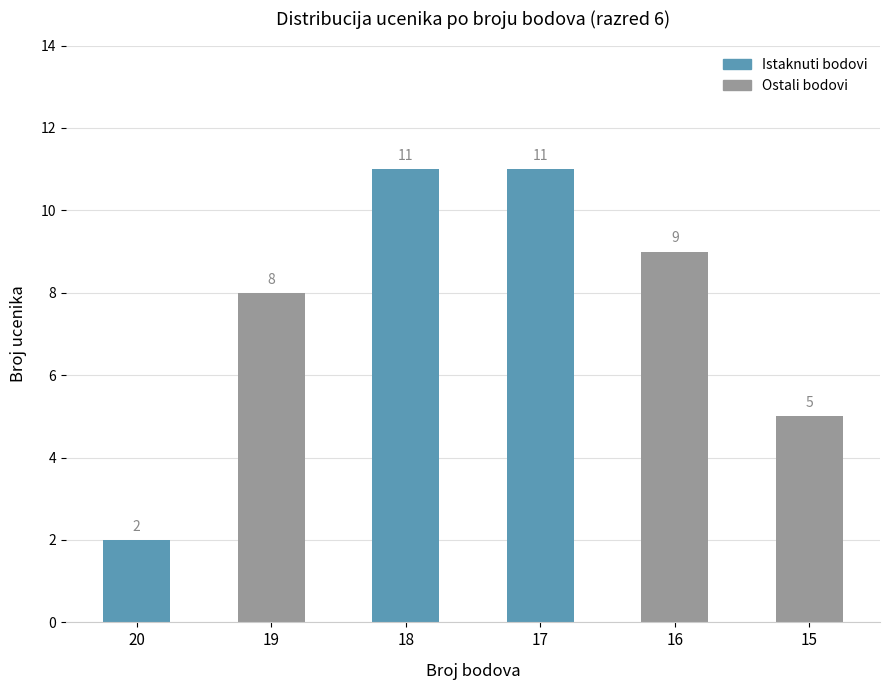

How many values are between 5 and 11?

5